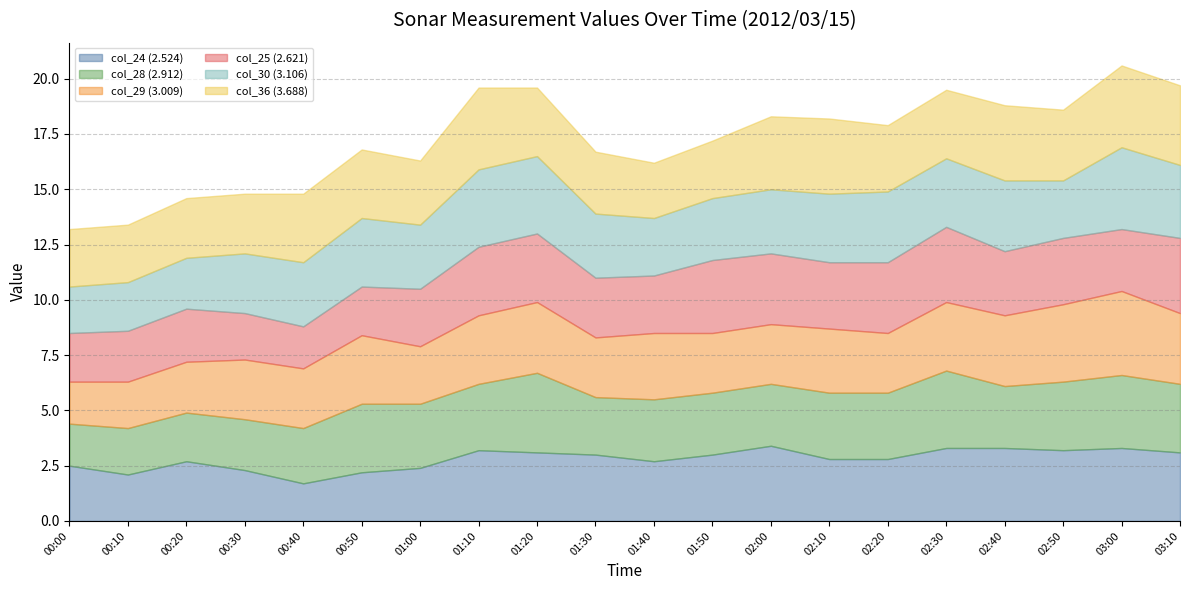

What are all the series names shown in the legend?

col_24 (2.524), col_28 (2.912), col_29 (3.009), col_25 (2.621), col_30 (3.106), col_36 (3.688)